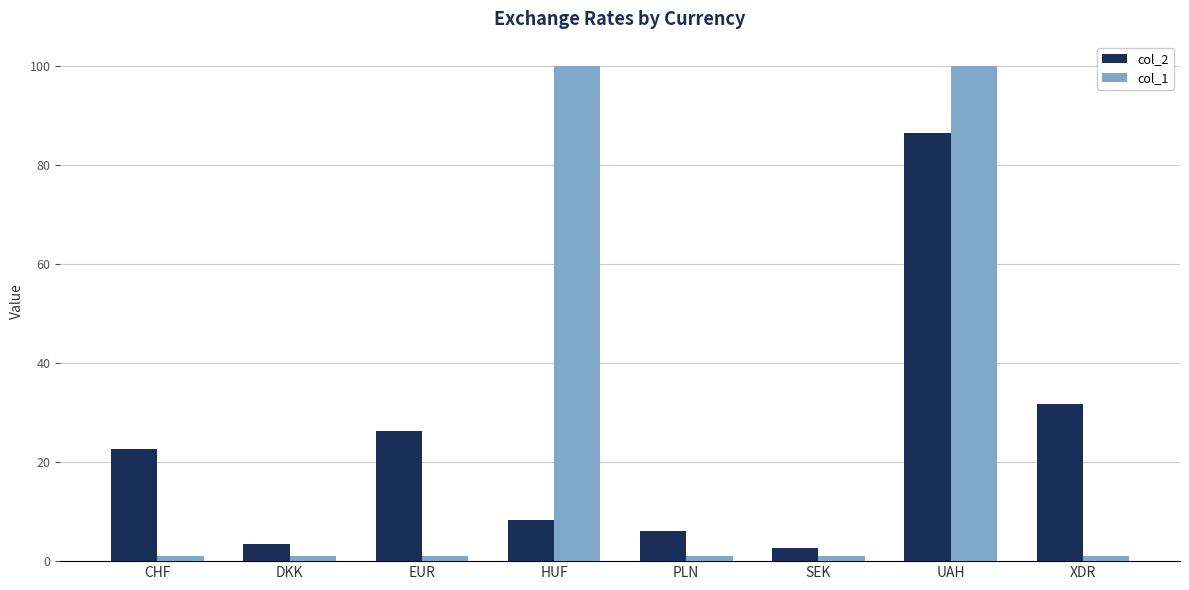

Reading right to left, transcribe all the data shown in this chart.

col_2: 31.7	86.6	2.6	6.2	8.2	26.4	3.5	22.8
col_1: 1.0	100.0	1.0	1.0	100.0	1.0	1.0	1.0